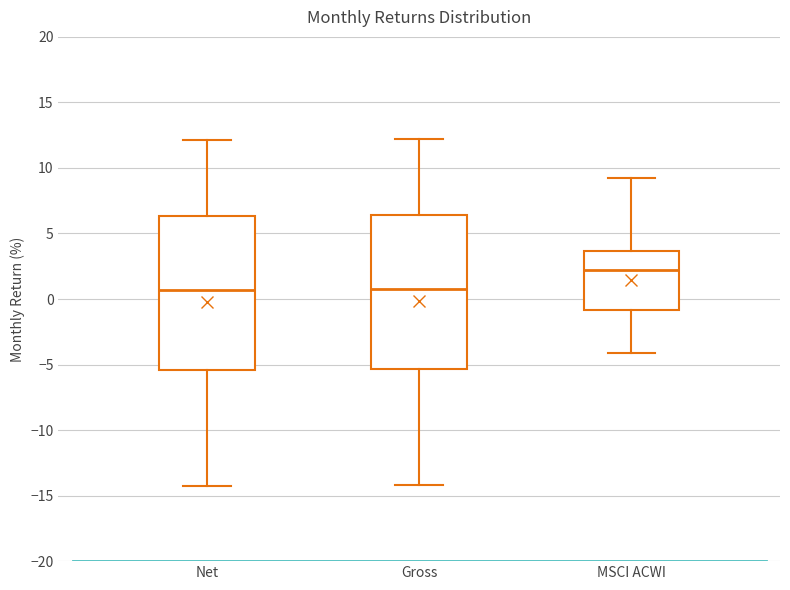

Reading left to right, transcribe this box plot: for each box, give where its median line is, the range the box spans, and where its two whiskers end, as read against the y-axis. The values are not printed on the chart, so give them approximately, as read against the axis.

Net: median 0.5, box -5.5 to 6.5, whiskers -14.5 to 12.0
Gross: median 0.5, box -5.5 to 6.5, whiskers -14.0 to 12.0
MSCI ACWI: median 2.0, box -1.0 to 3.5, whiskers -4.0 to 9.0